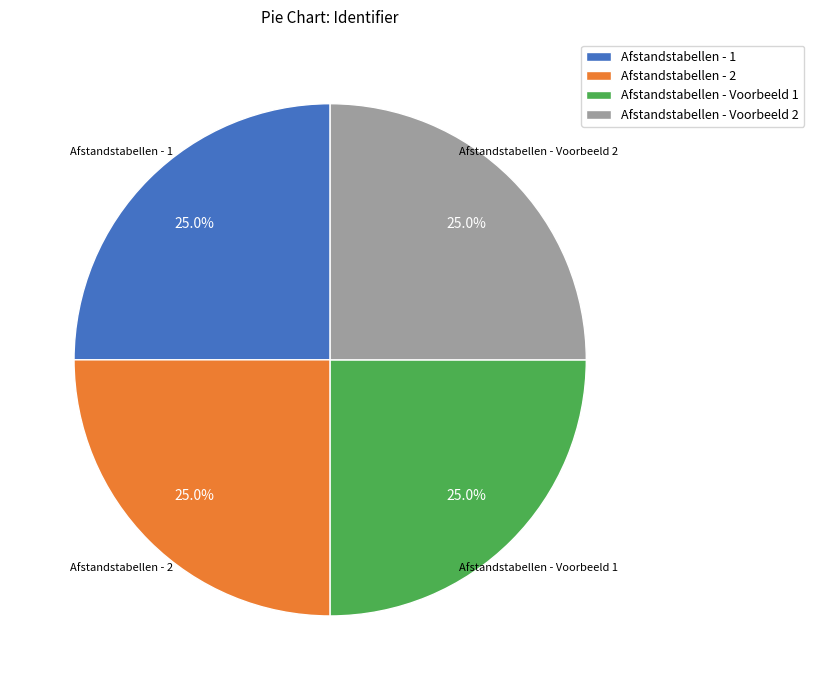

How many segments does this pie chart have?

4